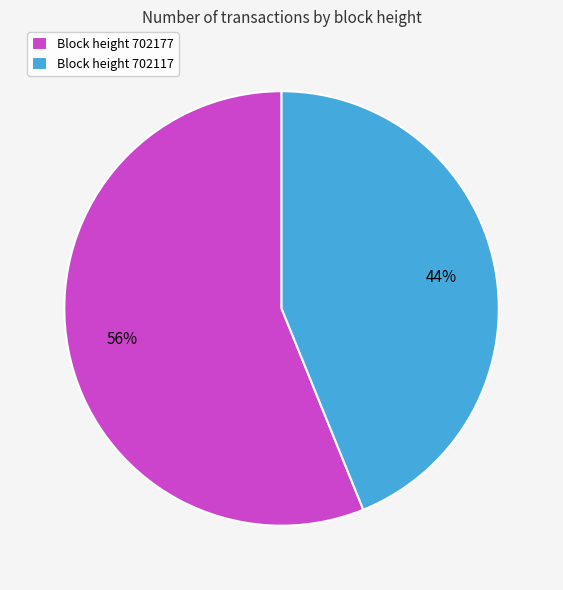

To the nearest percent, what is the average slice percentage?

50%